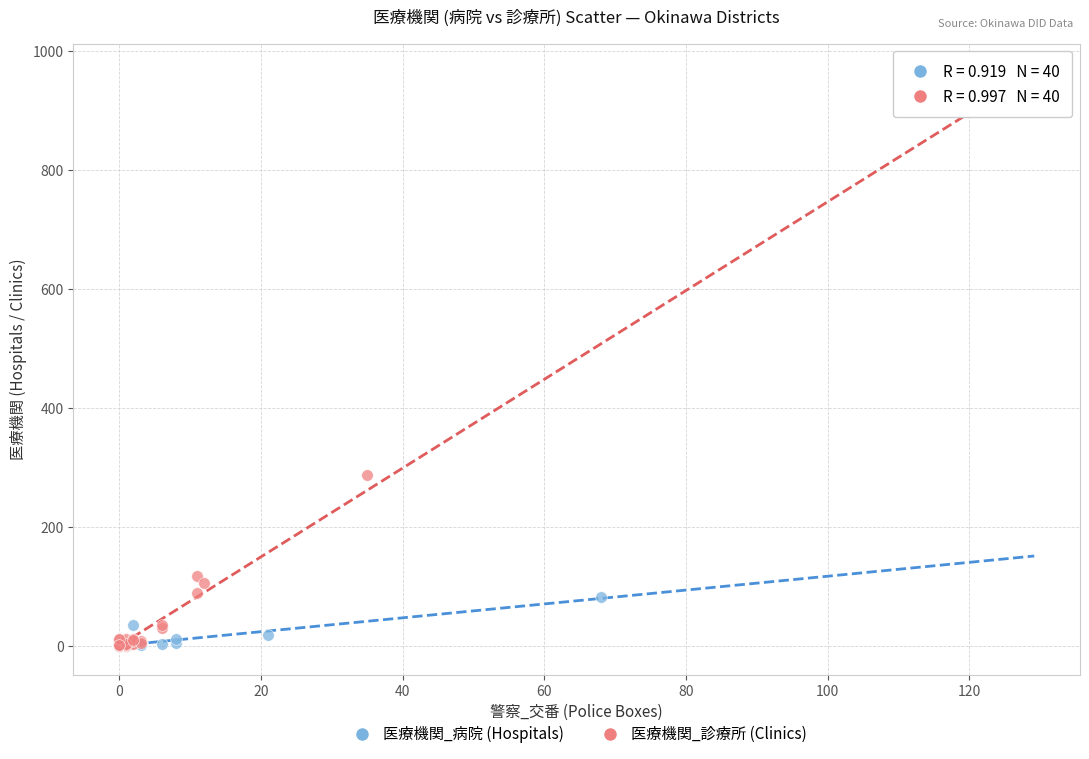

Which series contains the highest Y value?

医療機関_診療所 (Clinics)